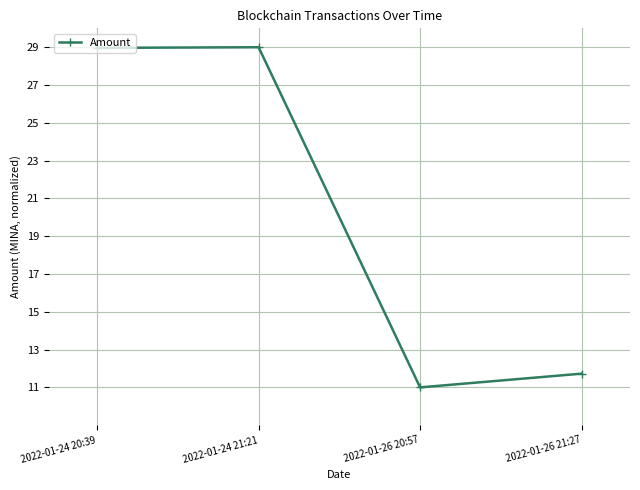

Reading left to right, transcribe all the data shown in this chart.

29.0	29.0	11.0	11.7